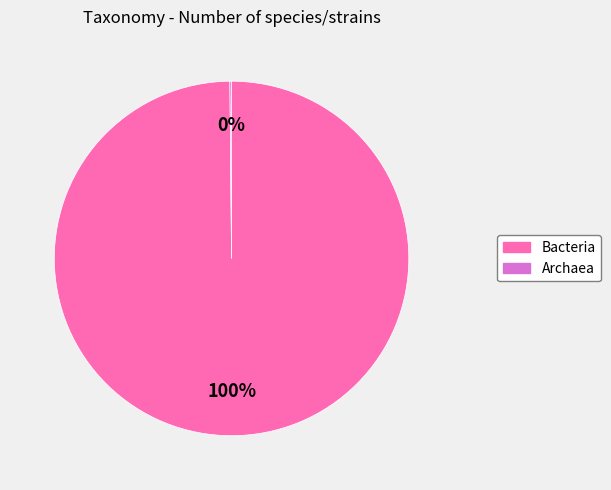

Which slice is the largest?

Bacteria